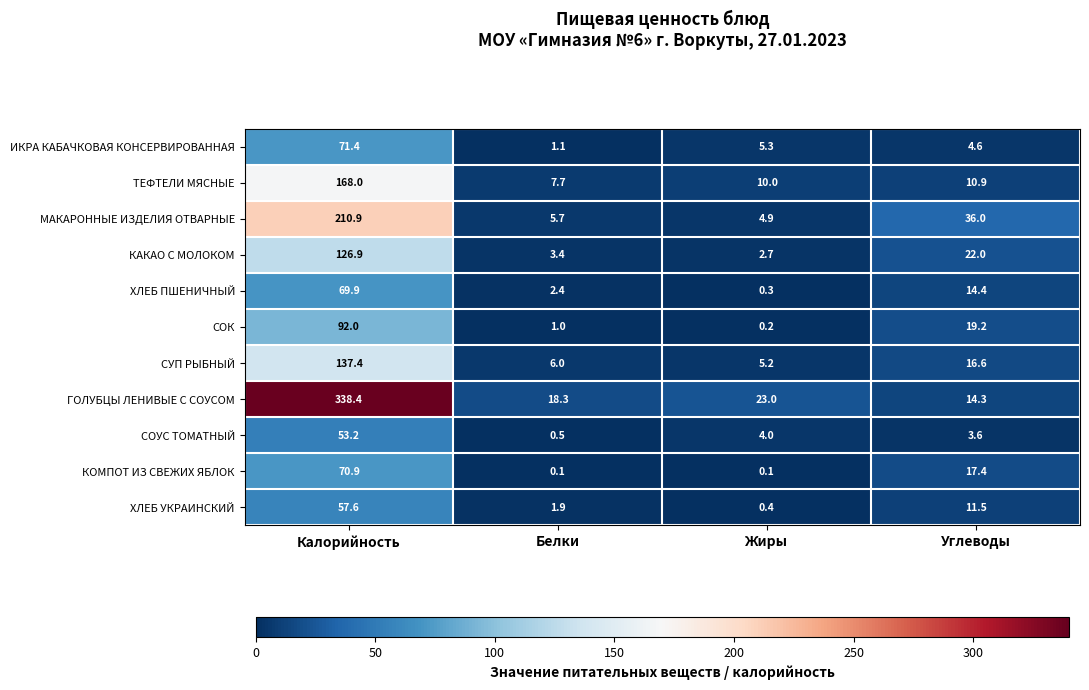

How many data points in КОМПОТ ИЗ СВЕЖИХ ЯБЛОК are less than 17?

2